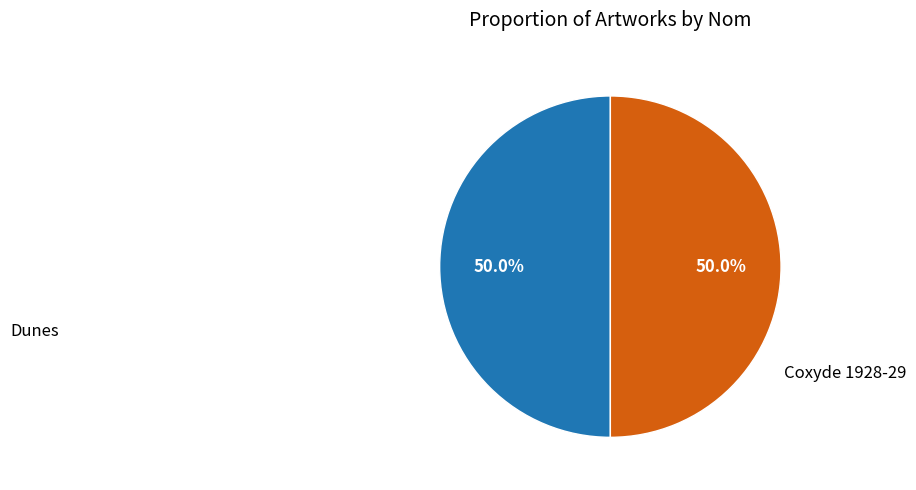

What is the ratio of the value at Coxyde 1928-29 to the value at Dunes?

1.0